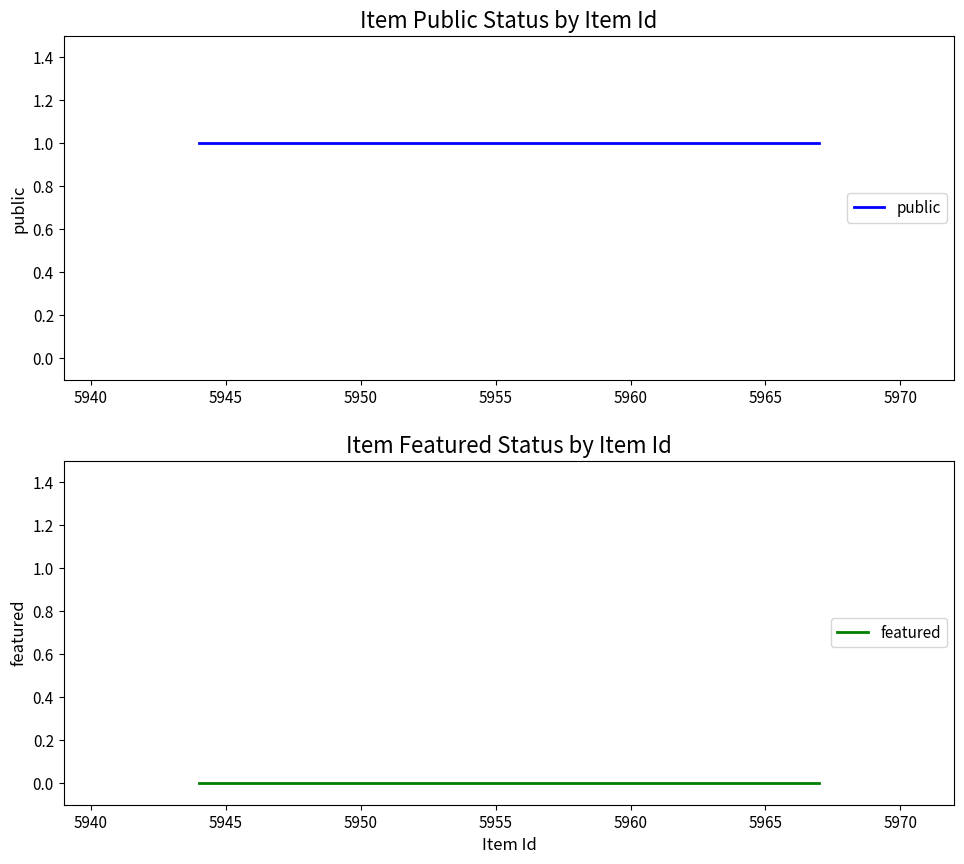

True or false: public has more than 0 points higher than both neighbors.

False